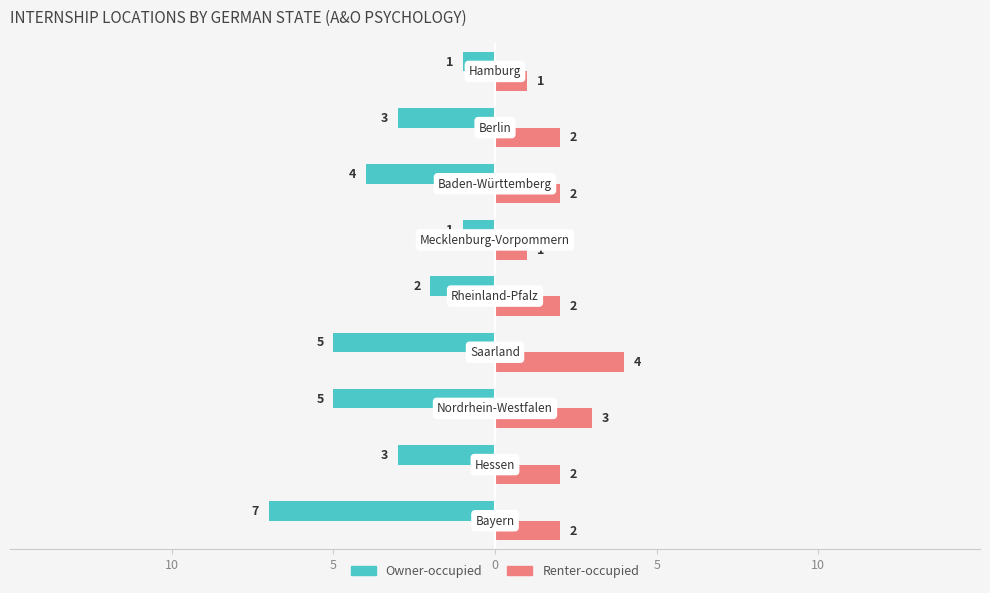

What is the sum of all Renter-occupied values?

19